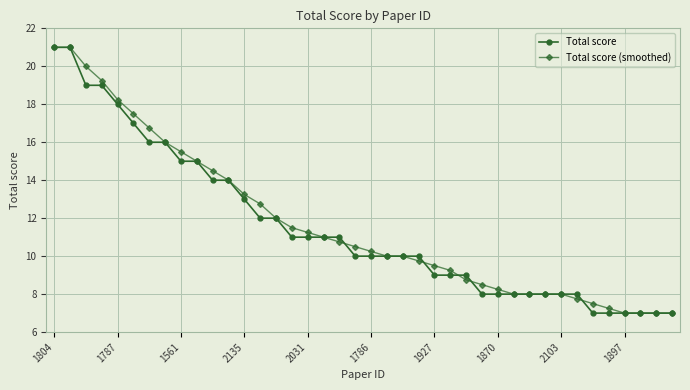

What is the greatest value displayed?

21.0